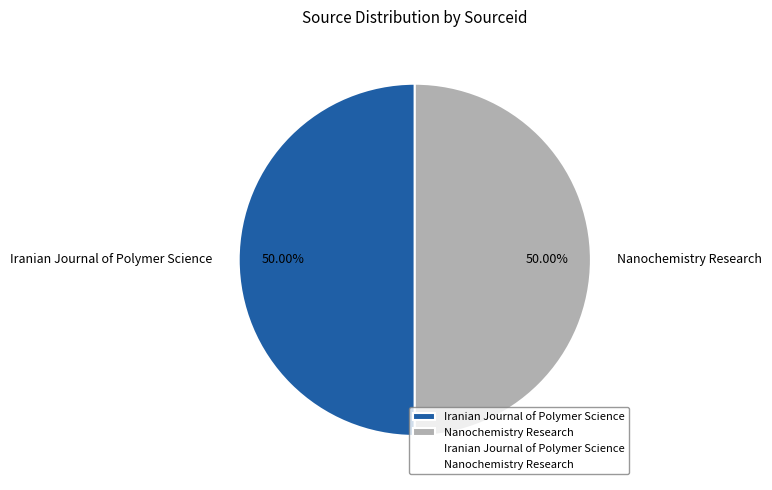

How much of the chart is everything except Nanochemistry Research?

50.0%